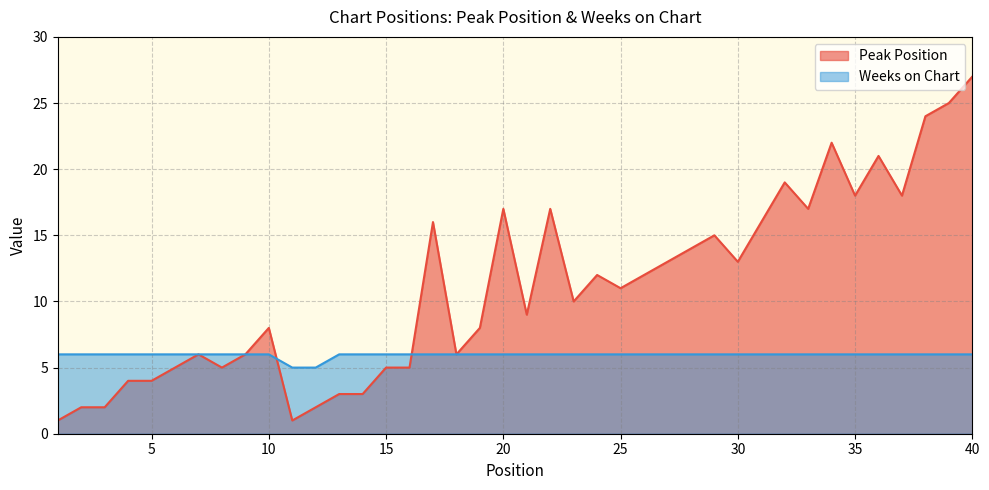

Which category has the highest value in the Peak Position series?

40